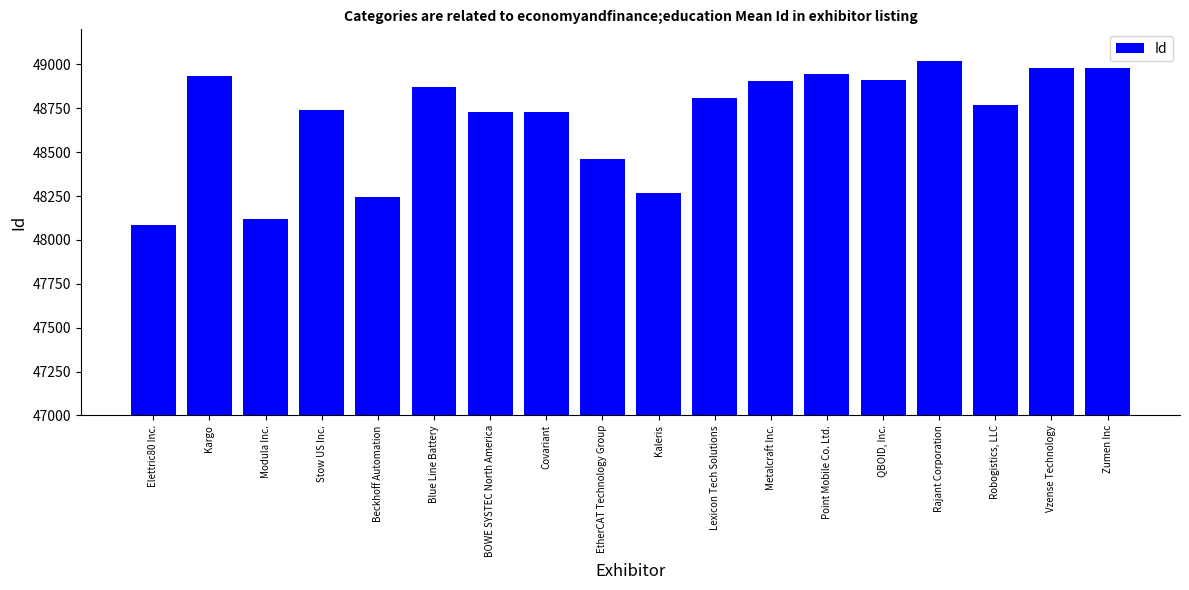

List the labels in order of value, largest first.

Rajant Corporation, Zumen Inc, Vzense Technology, Point Mobile Co. Ltd., Kargo, QBOID, Inc., Metalcraft Inc., Blue Line Battery, Lexicon Tech Solutions, Robogistics, LLC, Stow US Inc., BOWE SYSTEC North America, Covariant, EtherCAT Technology Group, Kaleris, Beckhoff Automation, Modula Inc., Elettric80 Inc.